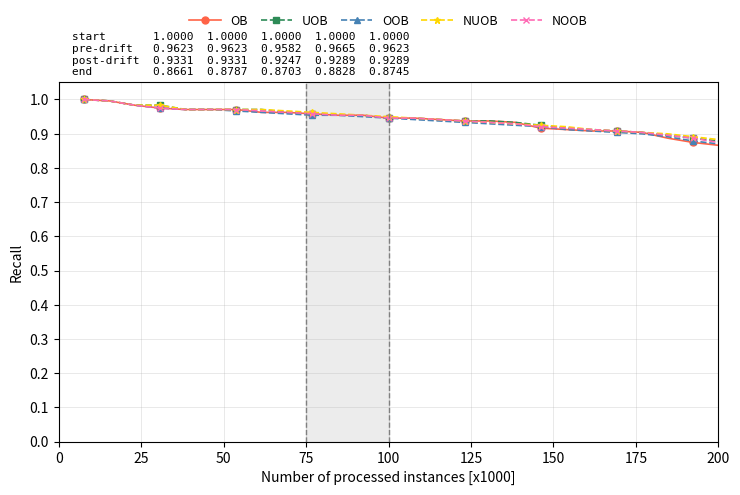

Does the chart display data point markers on the line(s)?

Yes